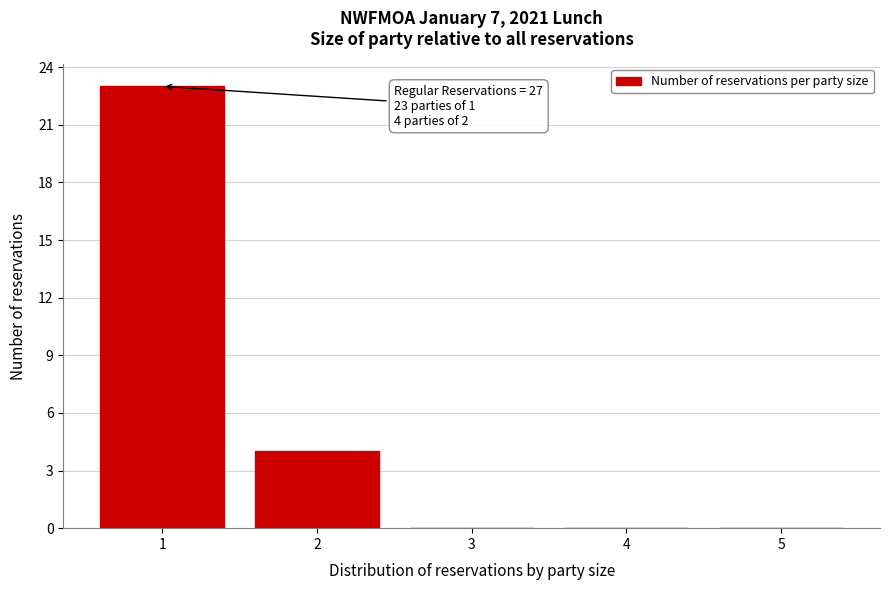

Over which range of the x-axis is the bar tallest?

0.5 to 1.5